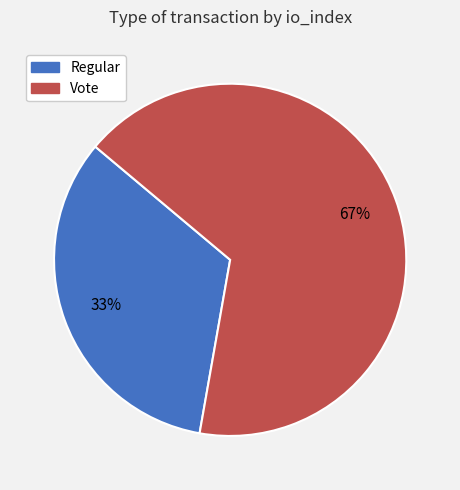

How many slices are in this pie chart?

2